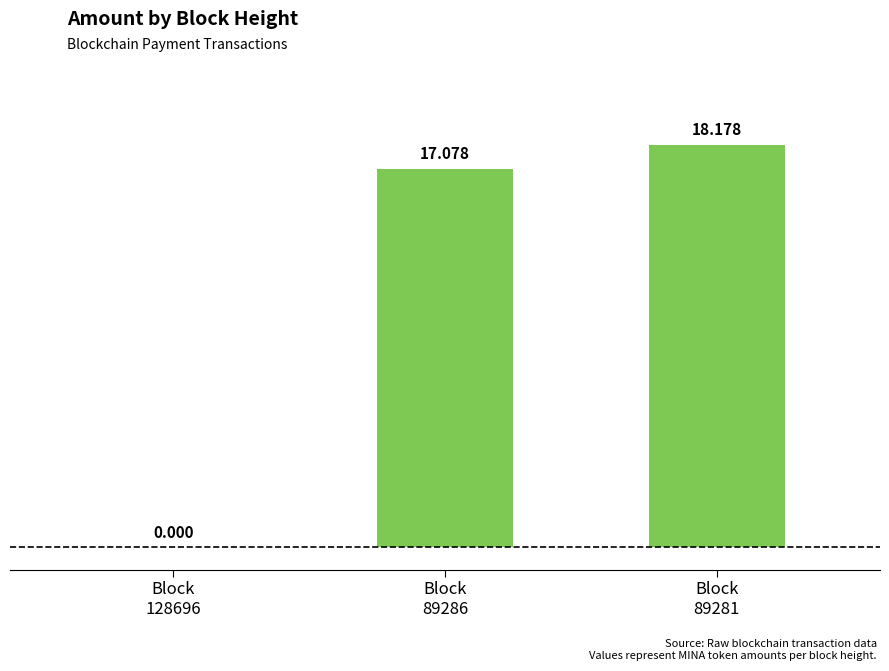

What is the change in value from Block
128696 to Block
89281?

+18.2